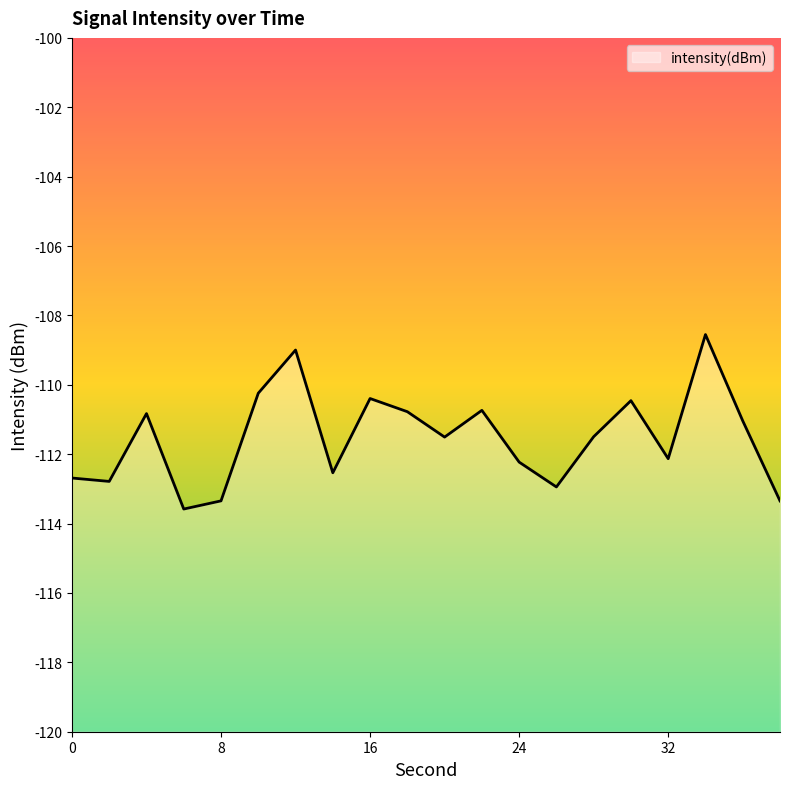

How many points are higher than both their immediate neighbors (excluding endpoints)?

6